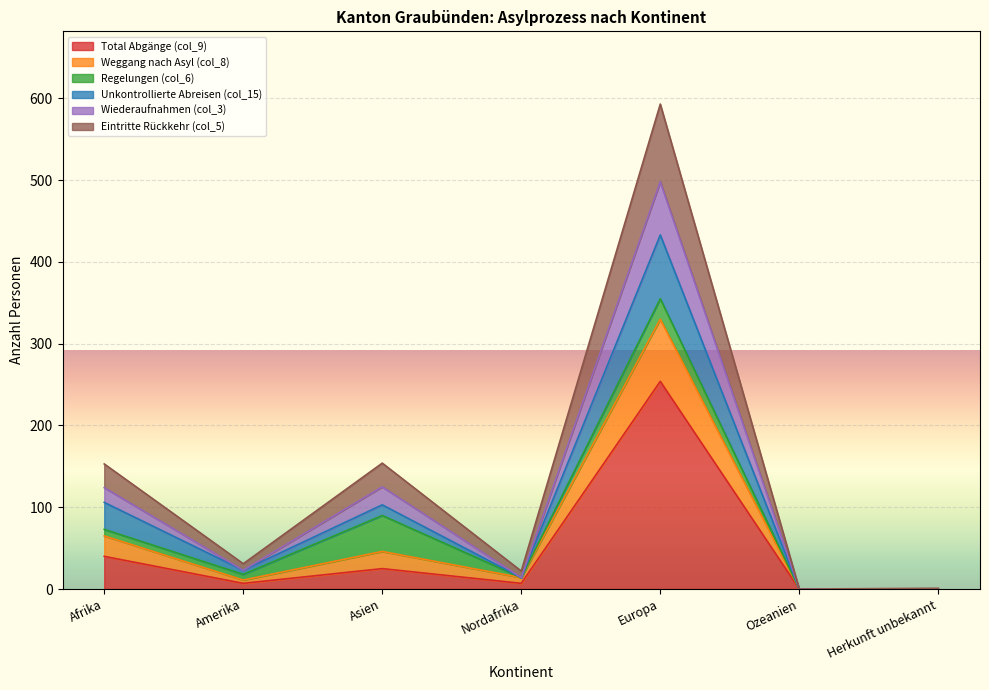

True or false: Total Abgänge (col_9) has a value of 40 at Afrika.

True